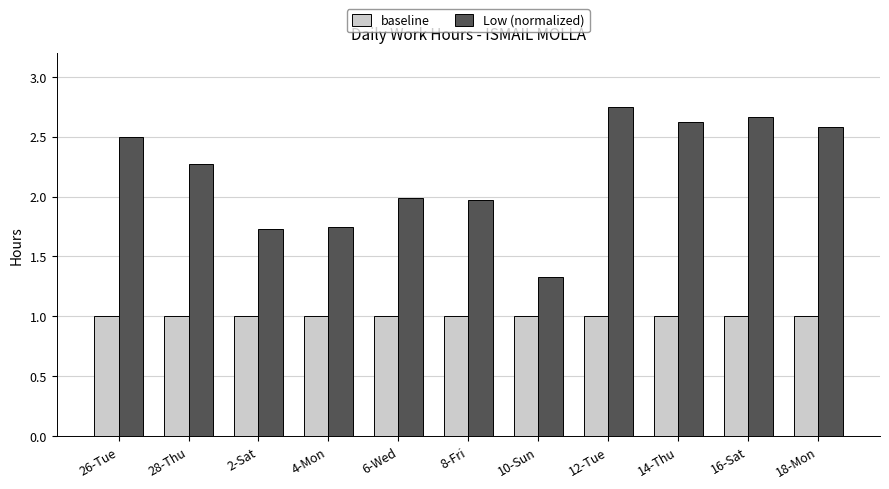

What is the label of the 5th bar from the right?

10-Sun